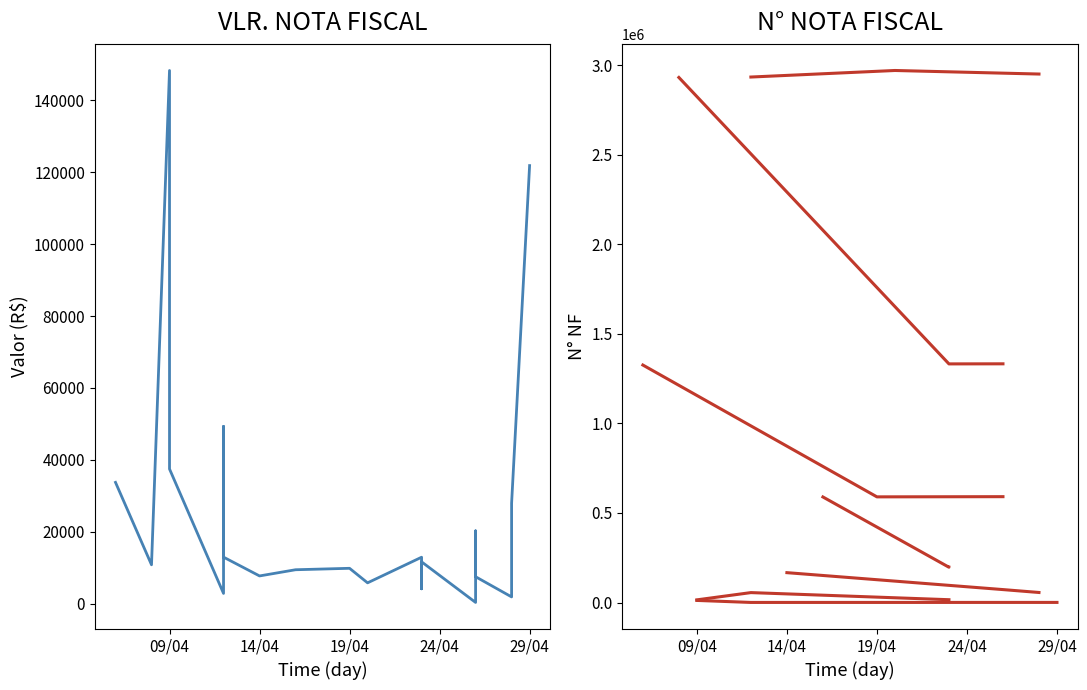

What is the value of the 2nd point from the left?

10878.4